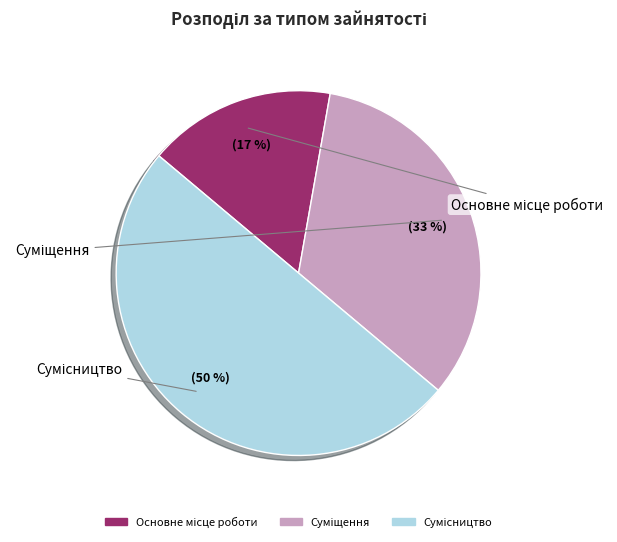

Rank the categories by value from lowest to highest.

Основне місце роботи, Суміщення, Сумісництво